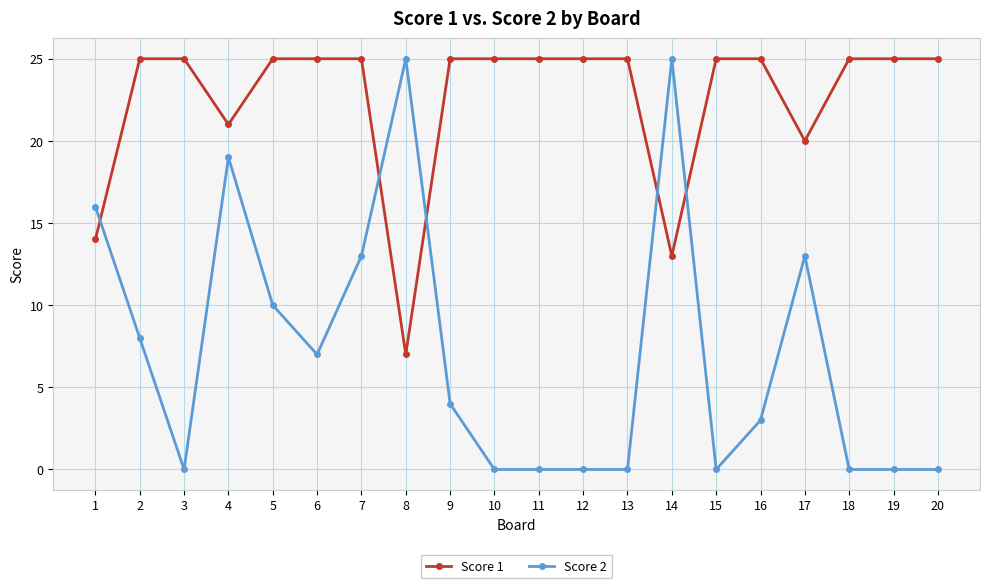

Which series has the widest spread of values?

Score 2